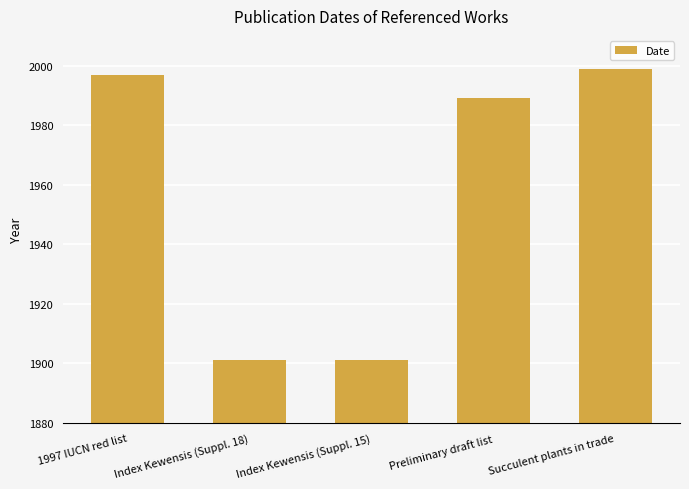

What is the greatest value displayed?

1999